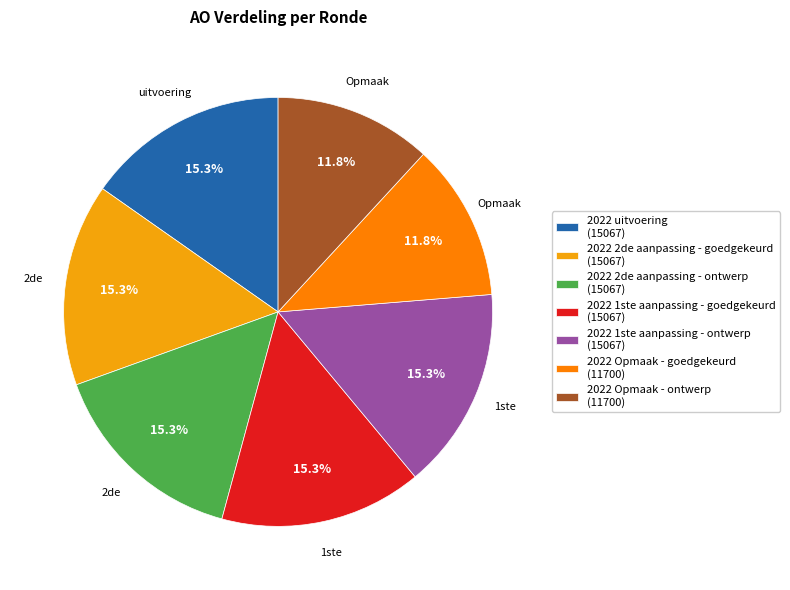

Which has a higher value, 2022 2de aanpassing - ontwerp or 2022 Opmaak - ontwerp?

2022 2de aanpassing - ontwerp